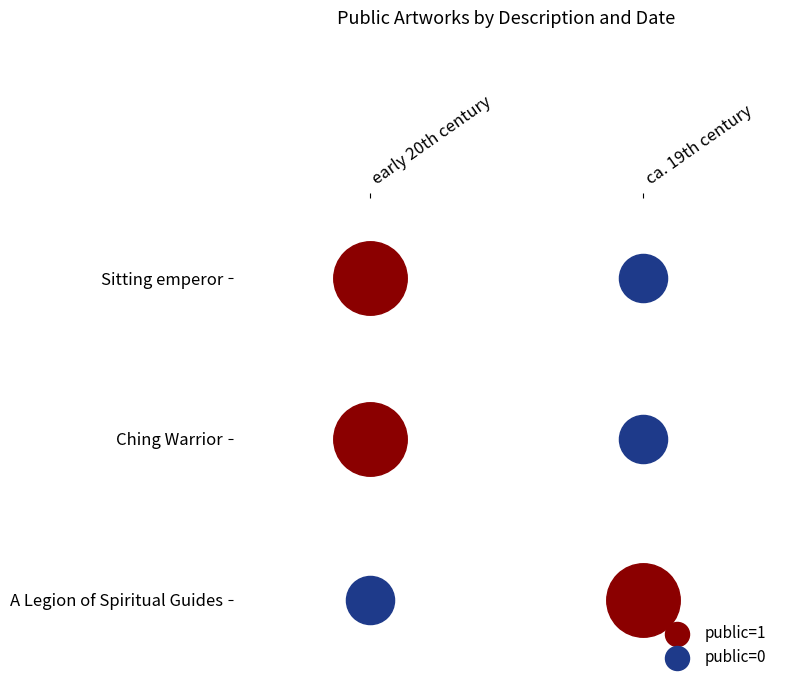

Reading left to right, list all the values displayed in this chart.

Sitting emperor: early 20th century=1	ca. 19th century=0
Ching Warrior: early 20th century=1	ca. 19th century=0
A Legion of Spiritual Guides: early 20th century=0	ca. 19th century=1